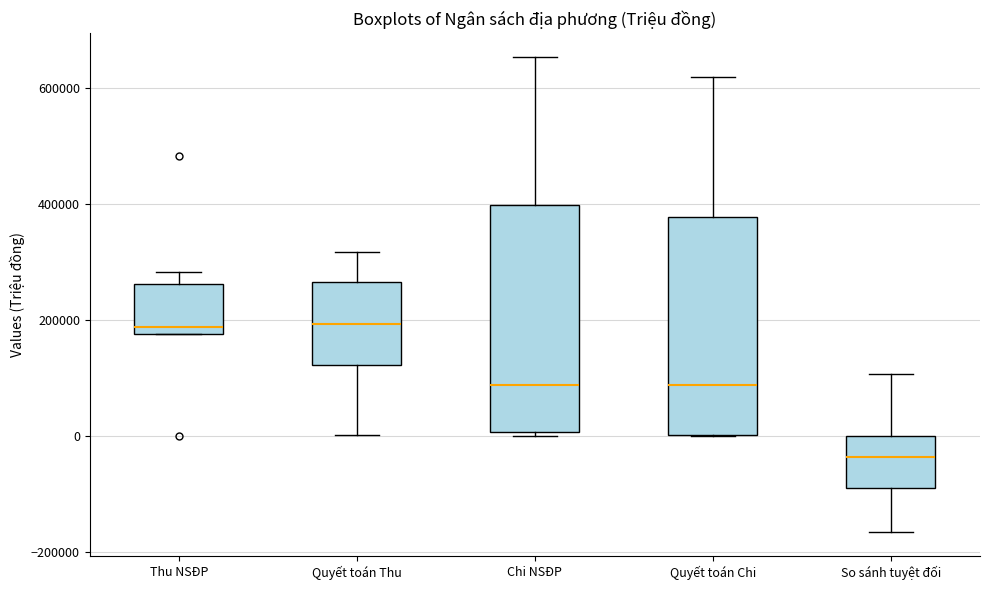

Reading left to right, read every box against the y-axis: the position of its median line, the range the box covers, and the ends of its whiskers. The values are not printed on the chart, so give them approximately, as read against the axis.

Thu NSĐP: median 180000 (just above the box's lower edge), box 180000 to 260000, whiskers 180000 to 280000
Quyết toán Thu: median 200000, box 120000 to 260000, whiskers 0 to 320000
Chi NSĐP: median 80000, box 0 to 400000, whiskers 0 (just below the box's lower edge) to 660000
Quyết toán Chi: median 80000, box 0 to 380000, whiskers 0 to 620000
So sánh tuyệt đối: median -40000, box -80000 to 0, whiskers -160000 to 100000